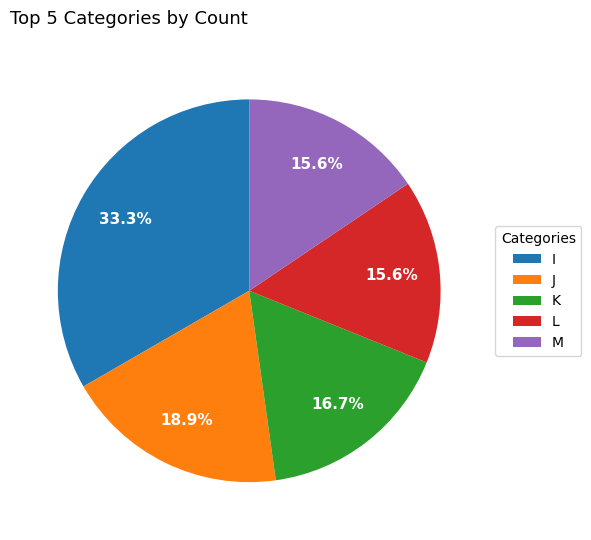

Is it true that M is 16% of the pie?

True